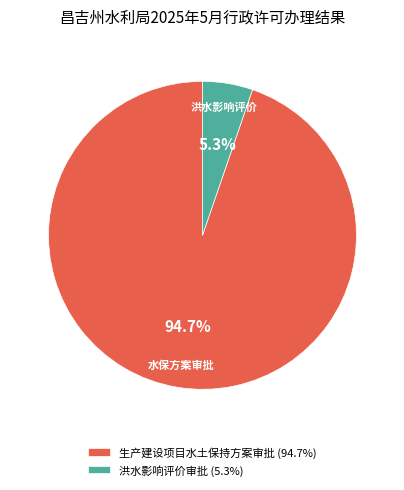

Between 洪水影响评价审批 (5.3%) and 生产建设项目水土保持方案审批 (94.7%), which is larger?

生产建设项目水土保持方案审批 (94.7%)